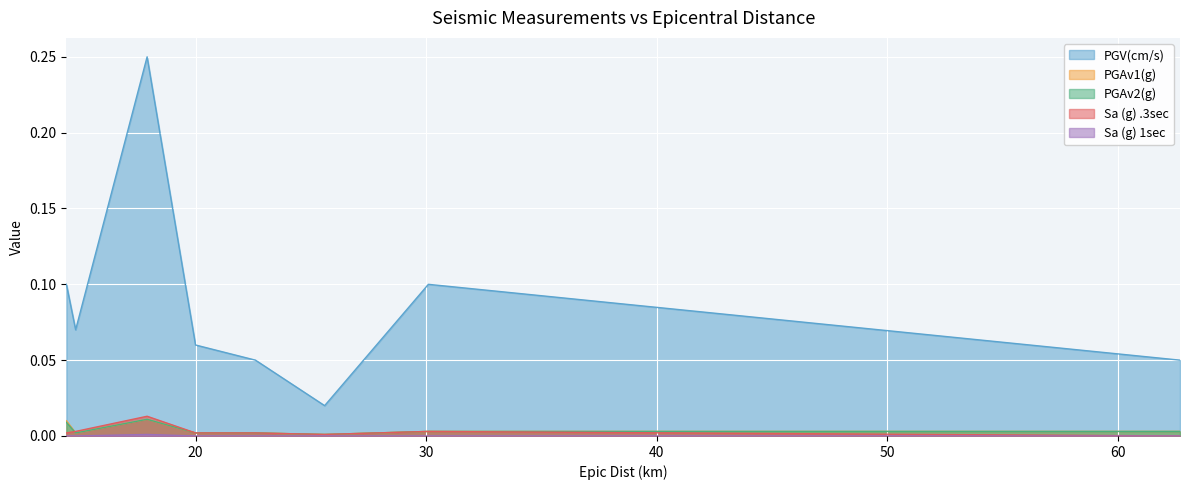

Reading right to left, transcribe all the data shown in this chart.

PGV(cm/s): 62.7=0.1	30.1=0.1	25.6=0.0	22.6=0.1	20.0=0.1	17.9=0.2	14.8=0.1	14.4=0.1
PGAv1(g): 62.7=0.0	30.1=0.0	25.6=0.0	22.6=0.0	20.0=0.0	17.9=0.0	14.8=0.0	14.4=0.0
PGAv2(g): 62.7=0.0	30.1=0.0	25.6=0.0	22.6=0.0	20.0=0.0	17.9=0.0	14.8=0.0	14.4=0.0
Sa (g) .3sec: 62.7=0.0	30.1=0.0	25.6=0.0	22.6=0.0	20.0=0.0	17.9=0.0	14.8=0.0	14.4=0.0
Sa (g) 1sec: 62.7=0.0	30.1=0.0	25.6=0.0	22.6=0.0	20.0=0.0	17.9=0.0	14.8=0.0	14.4=0.0